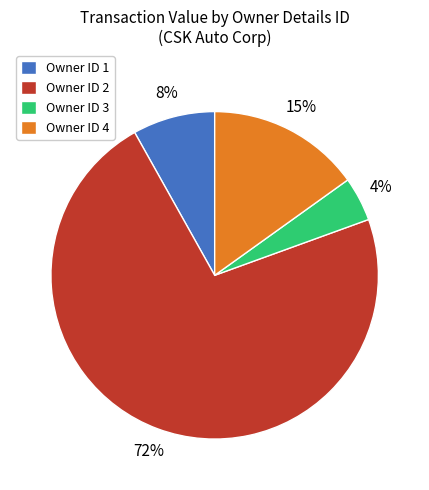

Is there a majority slice in this chart?

Yes